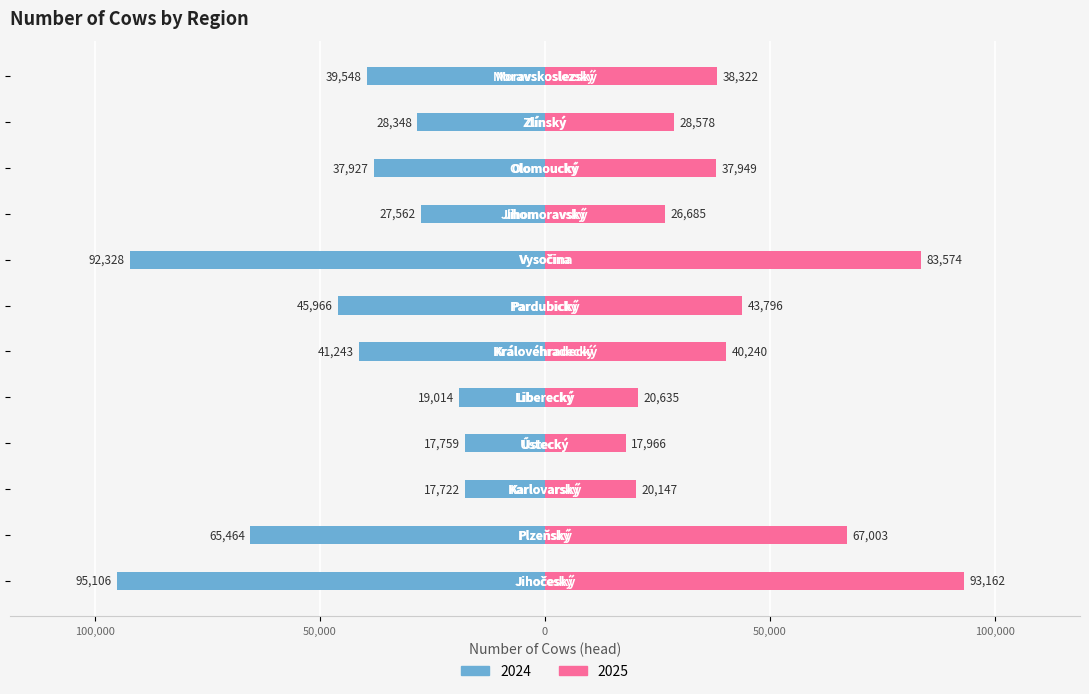

Are the bars horizontal?

Yes